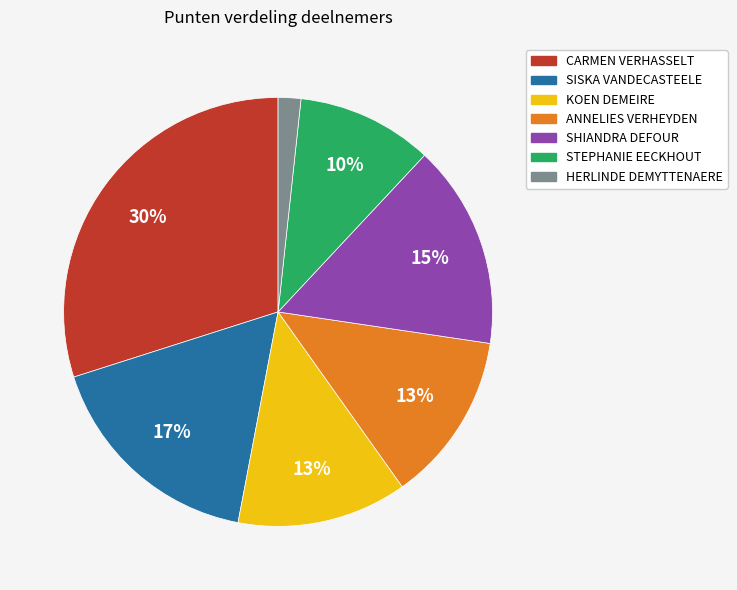

Do KOEN DEMEIRE and CARMEN VERHASSELT together represent more than half of the pie?

No